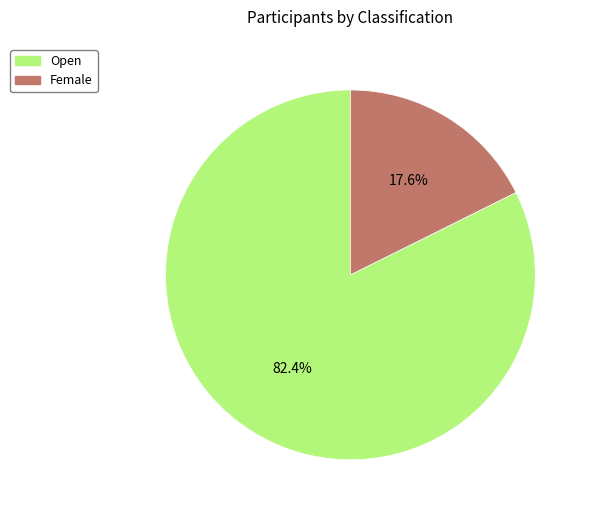

Rank the categories by value from lowest to highest.

Female, Open